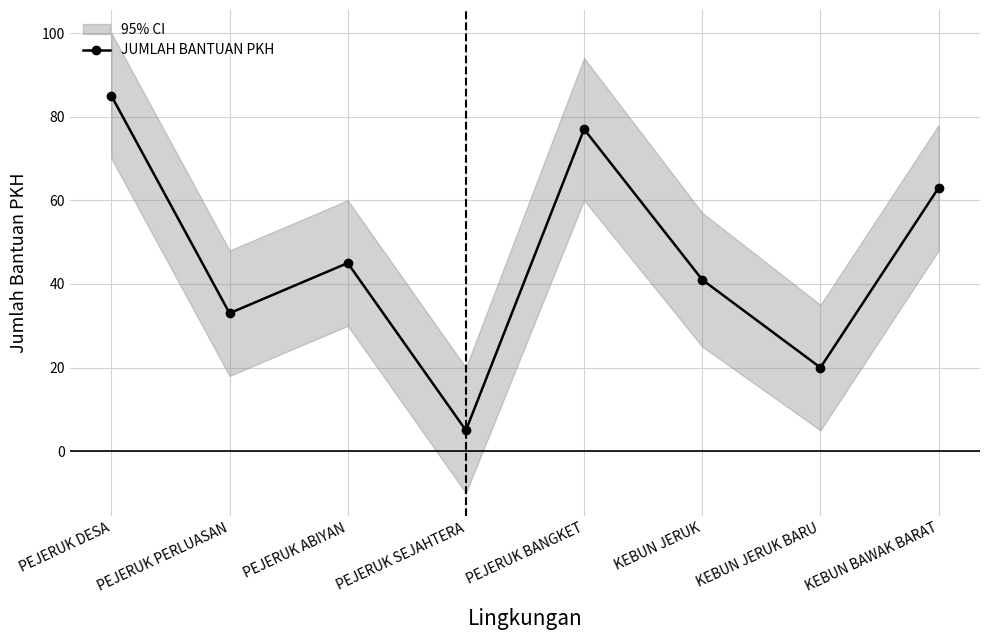

The value at KEBUN BAWAK BARAT is 28. True or false?

False